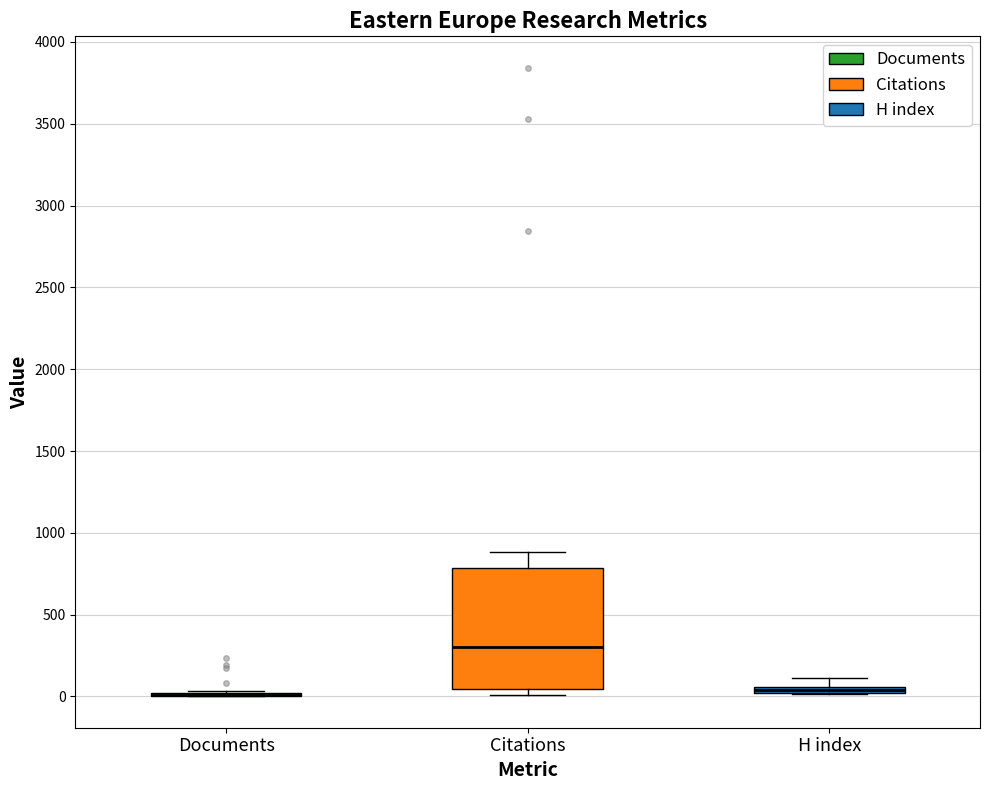

Comparing the boxes themselves (not the whiskers), which one is the tallest?

Citations